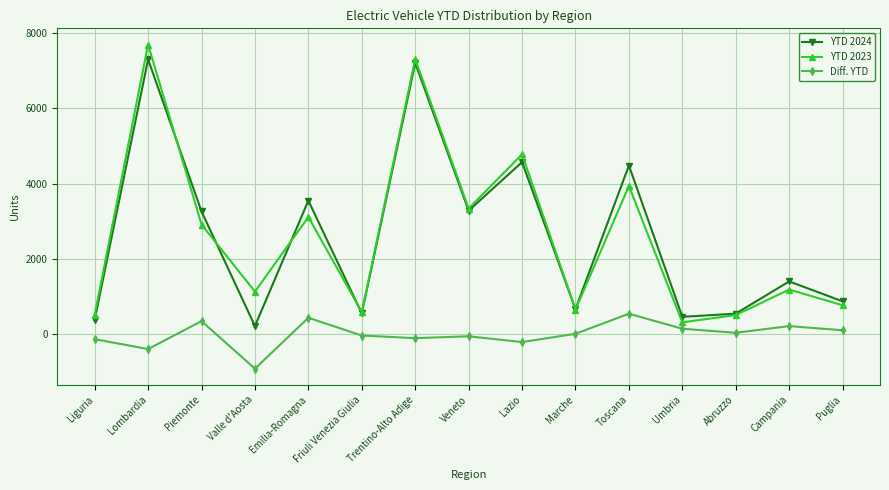

True or false: Diff. YTD has more than 0 points higher than both neighbors.

True